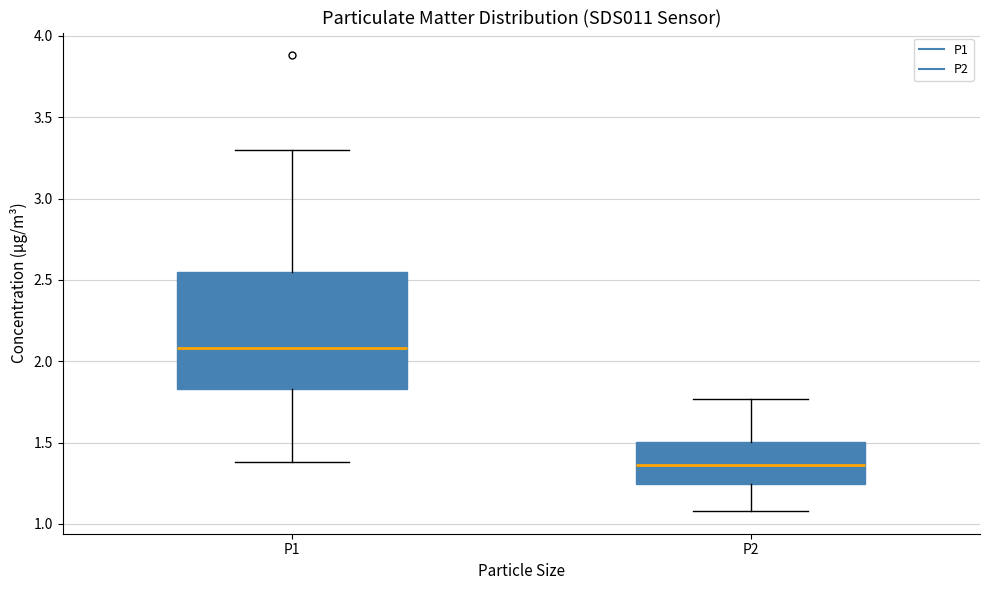

Which box's median line is the lowest?

P2